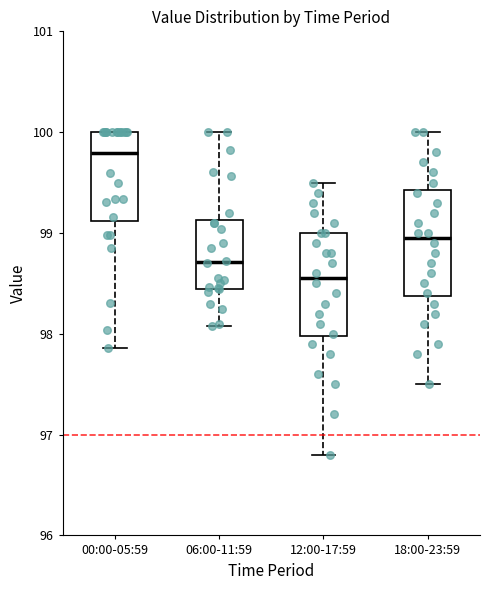

Where does the lower whisker of the box for 18:00-23:59 end on the y-axis? The values are not printed on the chart, so give them approximately, as read against the axis.

97.5